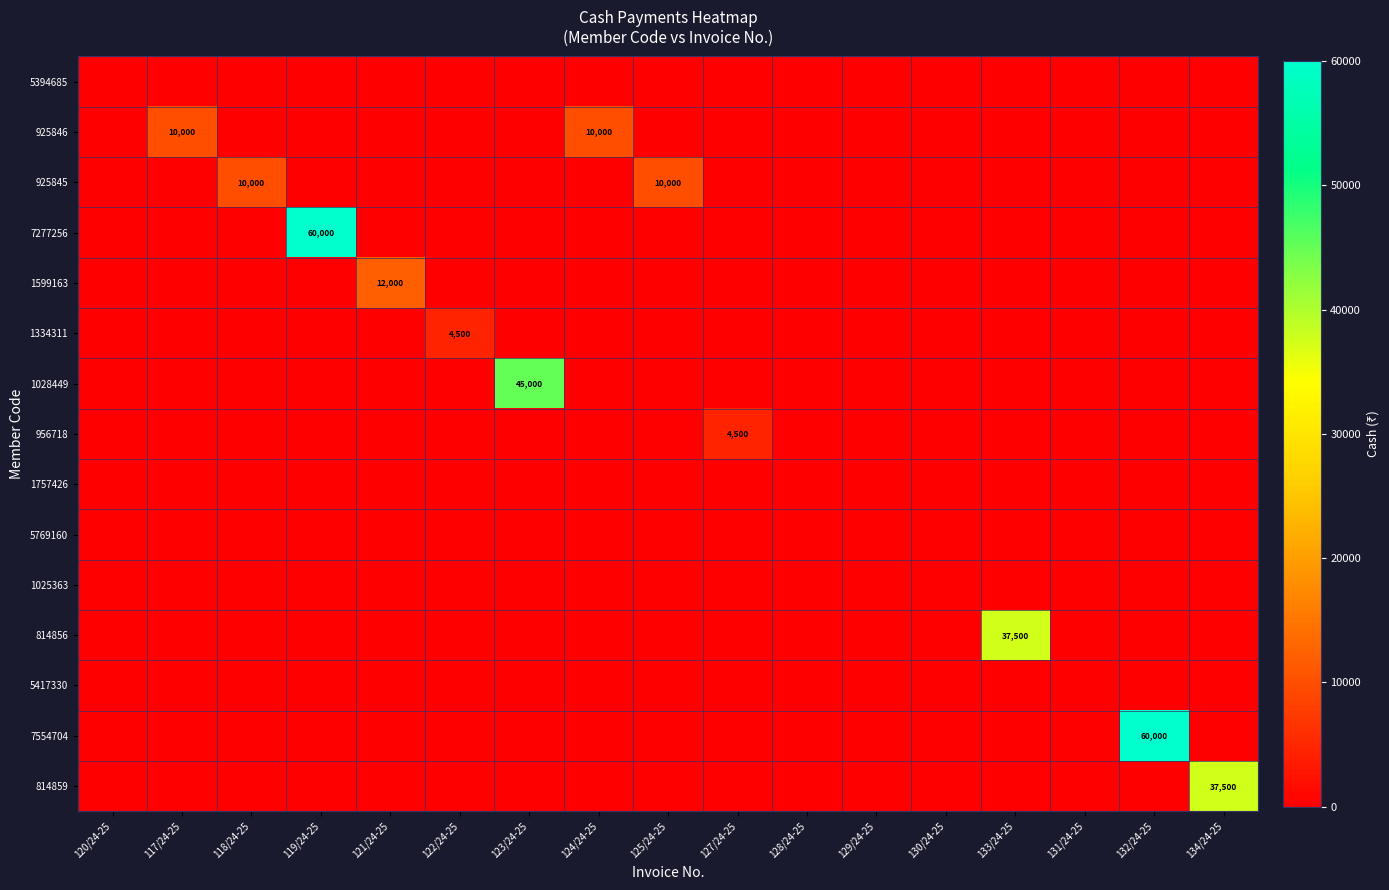

Is it true that 956718 equals 4500 at 127/24-25?

True